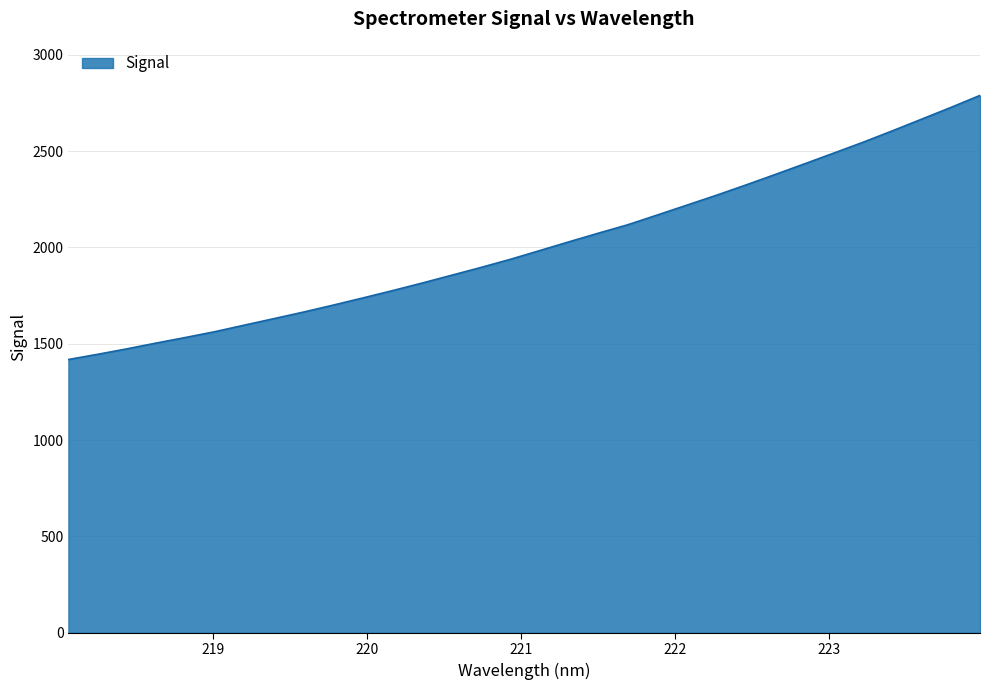

How many categories are shown in the chart?

32